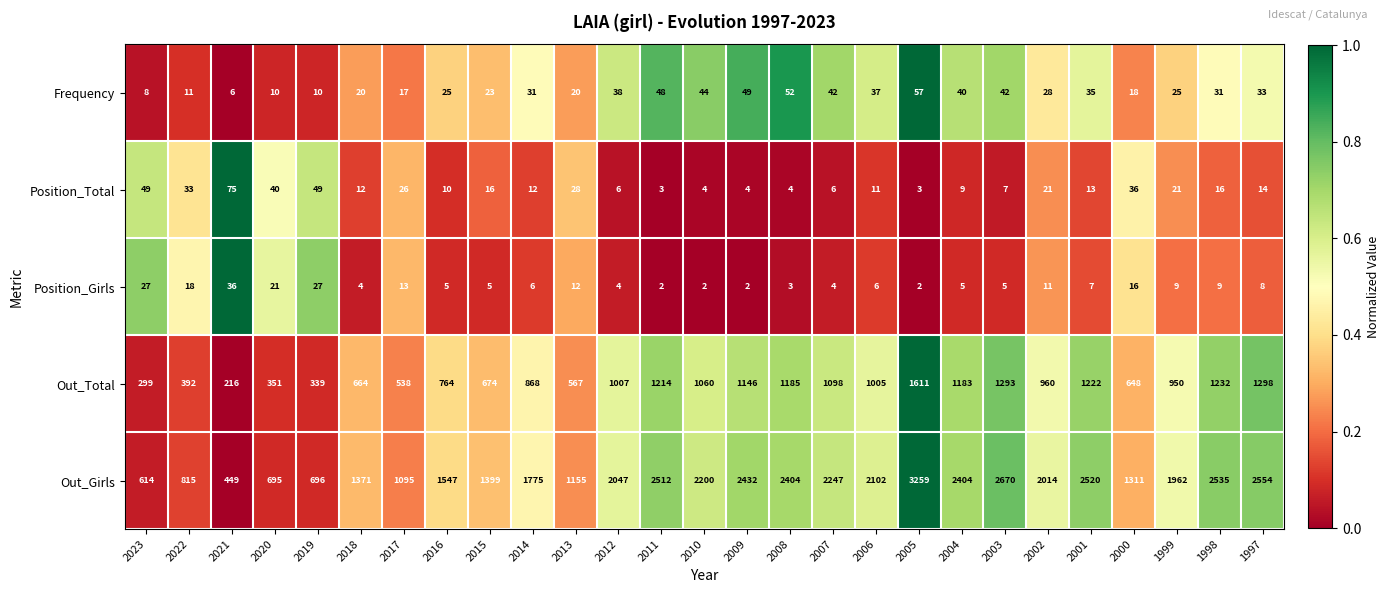

Which series has the widest spread of values?

Out_Girls